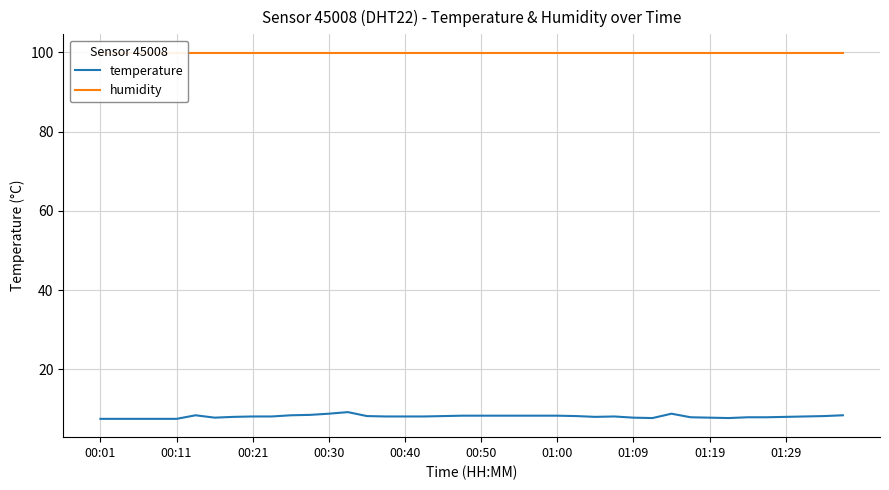

True or false: temperature and humidity cross at least once.

False